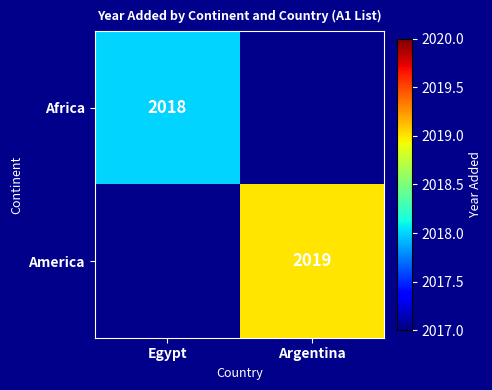

The value of America at Argentina is 3276. True or false?

False